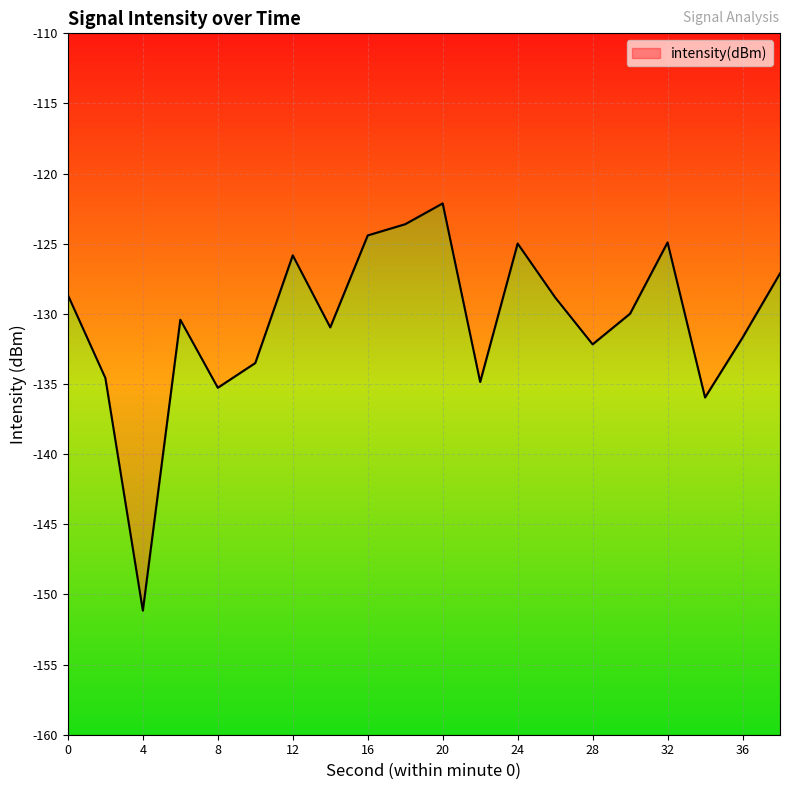

List the labels in order of value, largest first.

20, 18, 16, 32, 24, 12, 38, 0, 26, 30, 6, 14, 36, 28, 10, 2, 22, 8, 34, 4